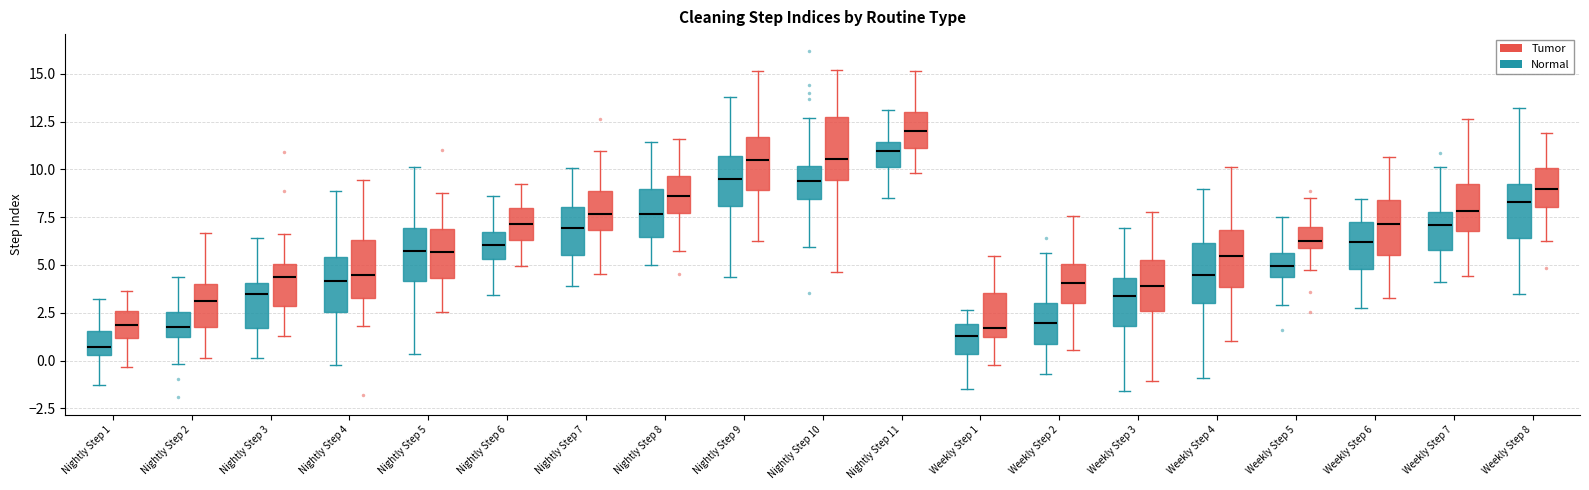

Reading left to right, transcribe this box plot: for each box, give where its median line is, the range the box spans, and where its two whiskers end, as read against the y-axis. The values are not printed on the chart, so give them approximately, as read against the axis.

Nightly Step 1 (Normal): median 0.5 (inside the box), box 0.5 to 1.5, whiskers -1.5 to 3.0
Nightly Step 1 (Tumor): median 2.0, box 1.0 to 2.5, whiskers -0.5 to 3.5
Nightly Step 2 (Normal): median 2.0, box 1.0 to 2.5, whiskers 0.0 to 4.5
Nightly Step 2 (Tumor): median 3.0, box 1.5 to 4.0, whiskers 0.0 to 6.5
Nightly Step 3 (Normal): median 3.5, box 1.5 to 4.0, whiskers 0.0 to 6.5
Nightly Step 3 (Tumor): median 4.5, box 3.0 to 5.0, whiskers 1.5 to 6.5
Nightly Step 4 (Normal): median 4.0, box 2.5 to 5.5, whiskers -0.5 to 9.0
Nightly Step 4 (Tumor): median 4.5, box 3.5 to 6.5, whiskers 2.0 to 9.5
Nightly Step 5 (Normal): median 5.5, box 4.0 to 7.0, whiskers 0.5 to 10.0
Nightly Step 5 (Tumor): median 5.5, box 4.5 to 7.0, whiskers 2.5 to 9.0
Nightly Step 6 (Normal): median 6.0, box 5.5 to 6.5, whiskers 3.5 to 8.5
Nightly Step 6 (Tumor): median 7.0, box 6.5 to 8.0, whiskers 5.0 to 9.5
Nightly Step 7 (Normal): median 7.0, box 5.5 to 8.0, whiskers 4.0 to 10.0
Nightly Step 7 (Tumor): median 7.5, box 7.0 to 9.0, whiskers 4.5 to 11.0
Nightly Step 8 (Normal): median 7.5, box 6.5 to 9.0, whiskers 5.0 to 11.5
Nightly Step 8 (Tumor): median 8.5, box 7.5 to 9.5, whiskers 6.0 to 11.5
Nightly Step 9 (Normal): median 9.5, box 8.0 to 10.5, whiskers 4.5 to 14.0
Nightly Step 9 (Tumor): median 10.5, box 9.0 to 11.5, whiskers 6.5 to 15.0
Nightly Step 10 (Normal): median 9.5, box 8.5 to 10.0, whiskers 6.0 to 12.5
Nightly Step 10 (Tumor): median 10.5, box 9.5 to 12.5, whiskers 4.5 to 15.0
Nightly Step 11 (Normal): median 11.0, box 10.0 to 11.5, whiskers 8.5 to 13.0
Nightly Step 11 (Tumor): median 12.0, box 11.0 to 13.0, whiskers 10.0 to 15.0
Weekly Step 1 (Normal): median 1.5, box 0.5 to 2.0, whiskers -1.5 to 2.5
Weekly Step 1 (Tumor): median 1.5 (just above the box's lower edge), box 1.5 to 3.5, whiskers 0.0 to 5.5
Weekly Step 2 (Normal): median 2.0, box 1.0 to 3.0, whiskers -0.5 to 5.5
Weekly Step 2 (Tumor): median 4.0, box 3.0 to 5.0, whiskers 0.5 to 7.5
Weekly Step 3 (Normal): median 3.5, box 2.0 to 4.5, whiskers -1.5 to 7.0
Weekly Step 3 (Tumor): median 4.0, box 2.5 to 5.5, whiskers -1.0 to 8.0
Weekly Step 4 (Normal): median 4.5, box 3.0 to 6.0, whiskers -1.0 to 9.0
Weekly Step 4 (Tumor): median 5.5, box 4.0 to 7.0, whiskers 1.0 to 10.0
Weekly Step 5 (Normal): median 5.0, box 4.5 to 5.5, whiskers 3.0 to 7.5
Weekly Step 5 (Tumor): median 6.5, box 6.0 to 7.0, whiskers 4.5 to 8.5
Weekly Step 6 (Normal): median 6.0, box 5.0 to 7.0, whiskers 3.0 to 8.5
Weekly Step 6 (Tumor): median 7.0, box 5.5 to 8.5, whiskers 3.5 to 10.5
Weekly Step 7 (Normal): median 7.0, box 6.0 to 8.0, whiskers 4.0 to 10.0
Weekly Step 7 (Tumor): median 8.0, box 7.0 to 9.5, whiskers 4.5 to 12.5
Weekly Step 8 (Normal): median 8.5, box 6.5 to 9.0, whiskers 3.5 to 13.0
Weekly Step 8 (Tumor): median 9.0, box 8.0 to 10.0, whiskers 6.0 to 12.0